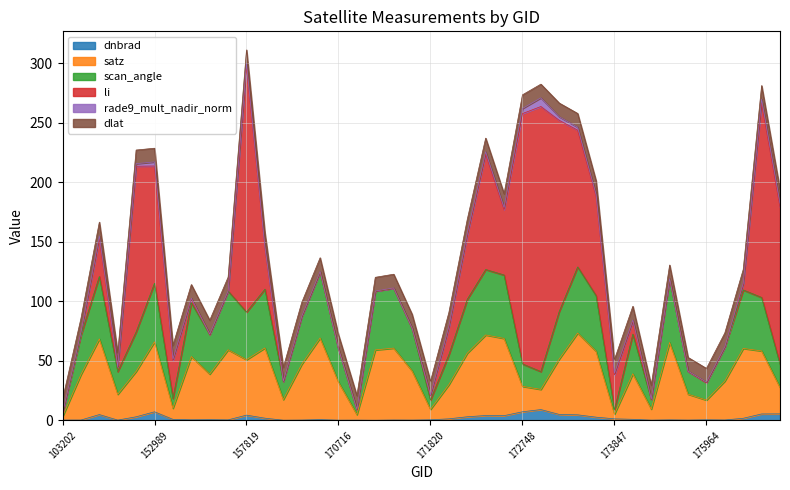

At which label does satz reach its peak?

173303